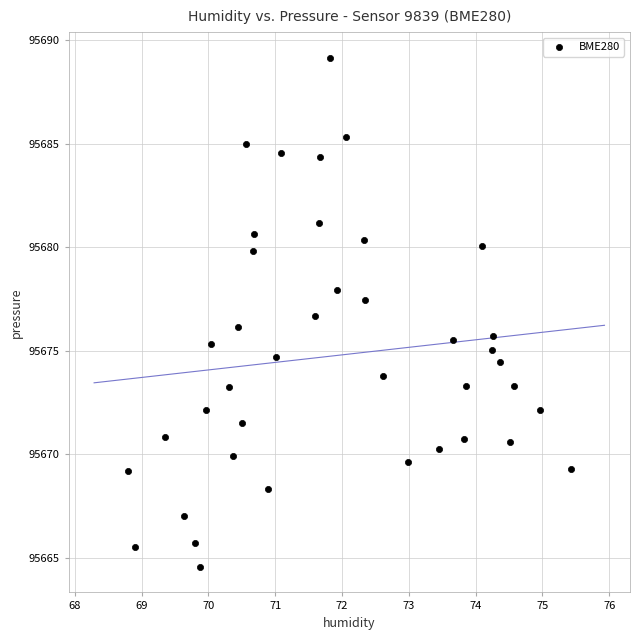

What is the range of Y values (max minus min)?

24.6